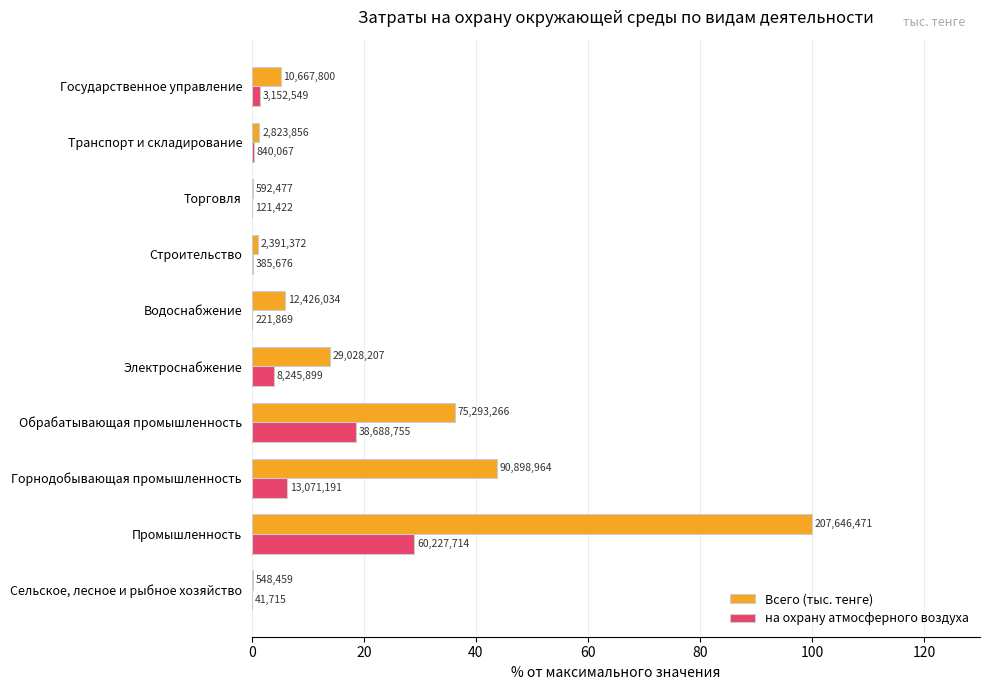

How many values in the Всего (тыс. тенге) series exceed 5?

6